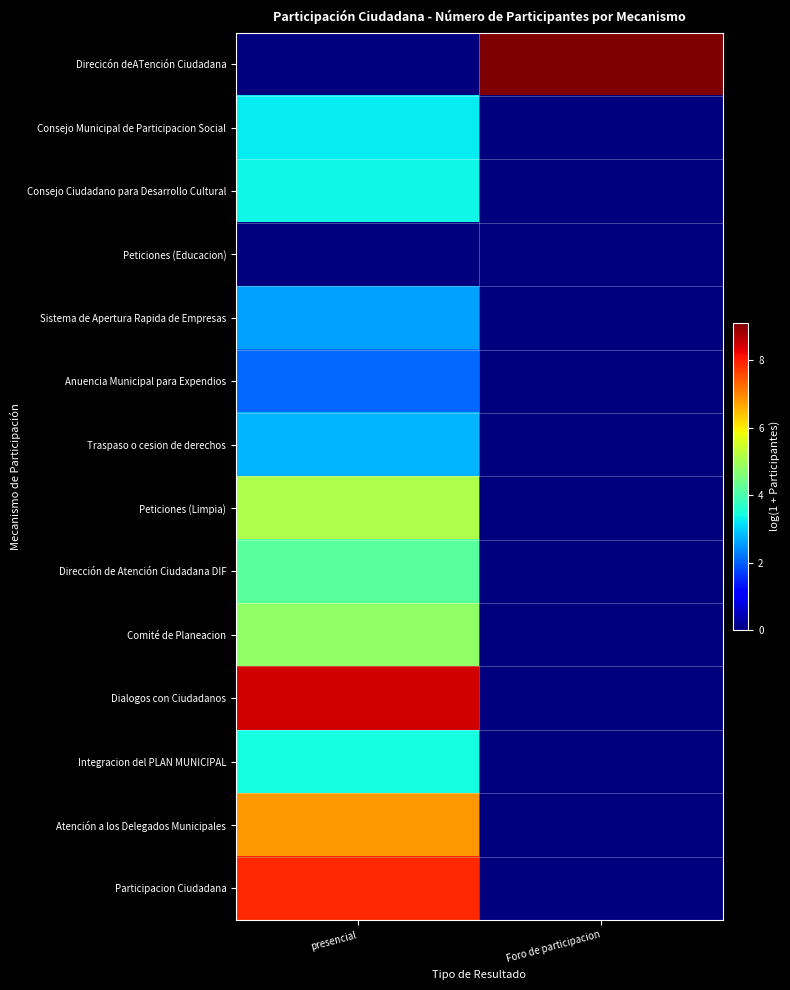

At how many categories does at least one series exceed 8?

2